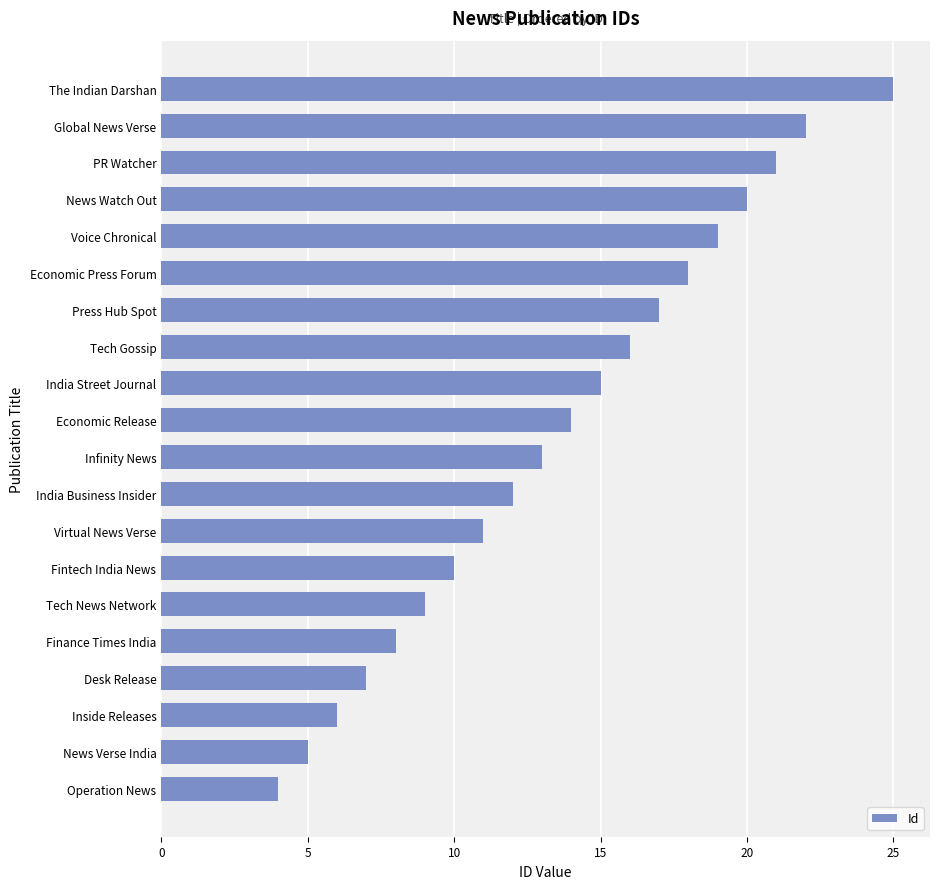

Reading bottom to top, transcribe all the data shown in this chart.

Operation News=4	News Verse India=5	Inside Releases=6	Desk Release=7	Finance Times India=8	Tech News Network=9	Fintech India News=10	Virtual News Verse=11	India Business Insider=12	Infinity News=13	Economic Release=14	India Street Journal=15	Tech Gossip=16	Press Hub Spot=17	Economic Press Forum=18	Voice Chronical=19	News Watch Out=20	PR Watcher=21	Global News Verse=22	The Indian Darshan=25